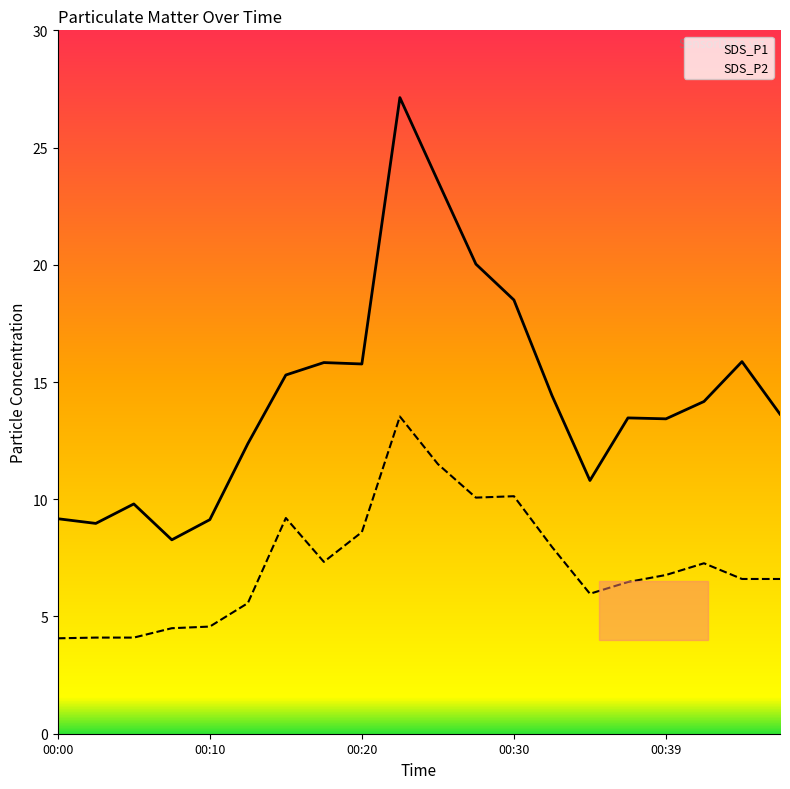

What is the value of the SDS_P1 point at the 5th from the left?

9.1